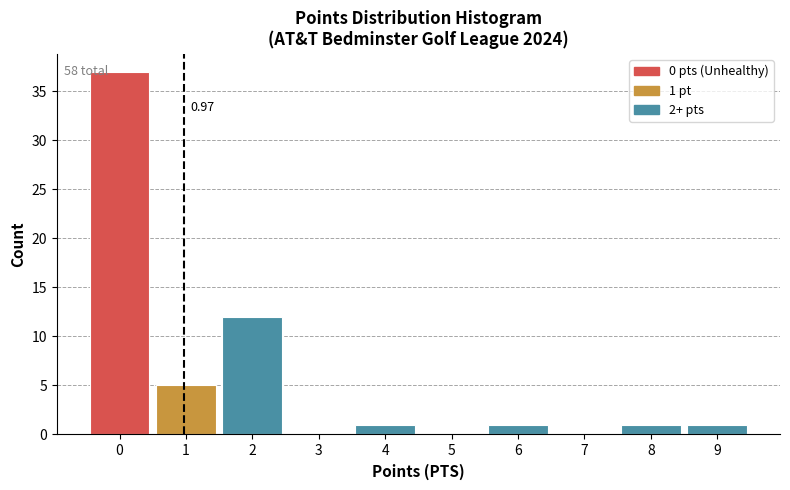

Which range on the x-axis has the tallest bar?

-0.5 to 0.5